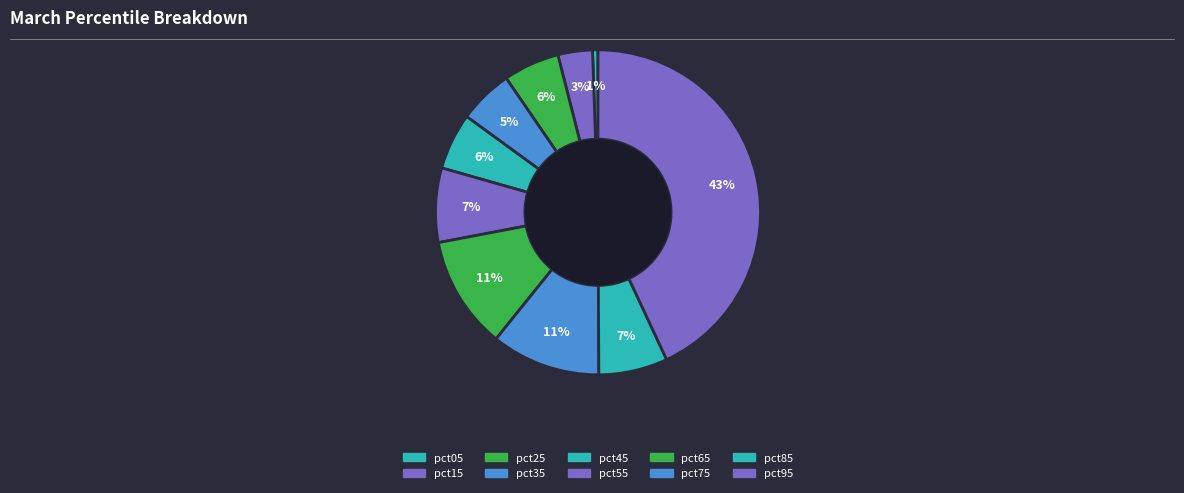

Count the number of slices in the pie.

10